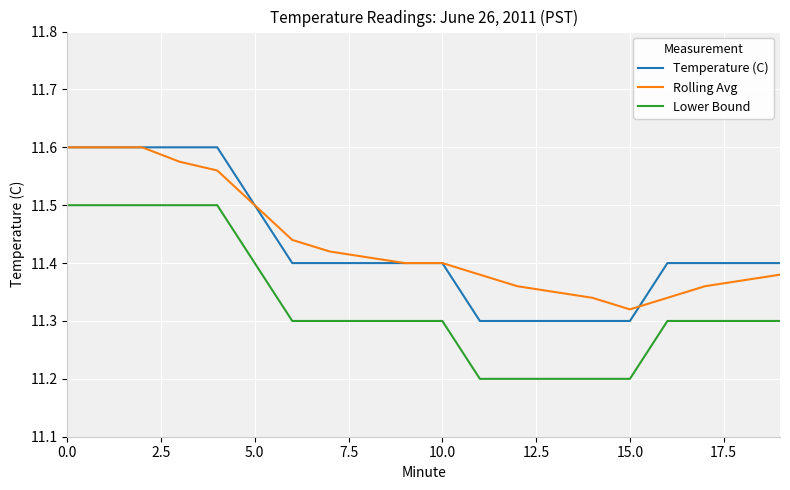

What is the minimum value shown in the chart?

11.2